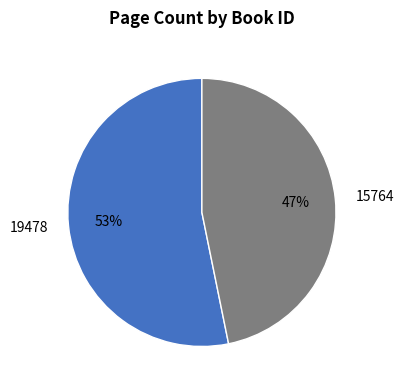

To the nearest percent, what is the difference between the largest and smallest slice percentages?

6%